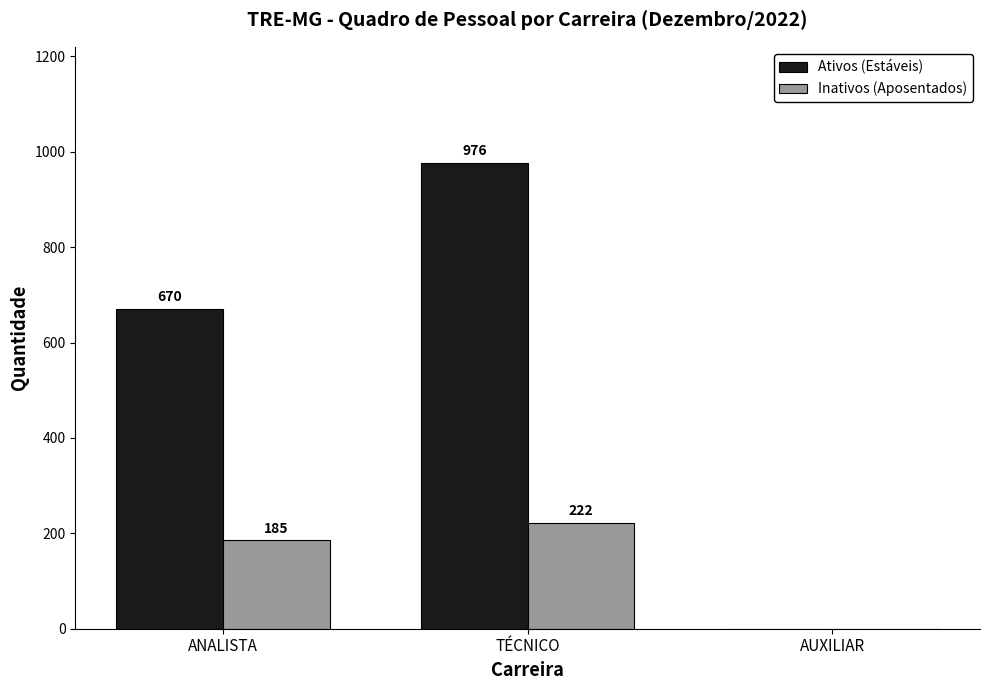

What is the approximate value of Ativos (Estáveis) at TÉCNICO?

976